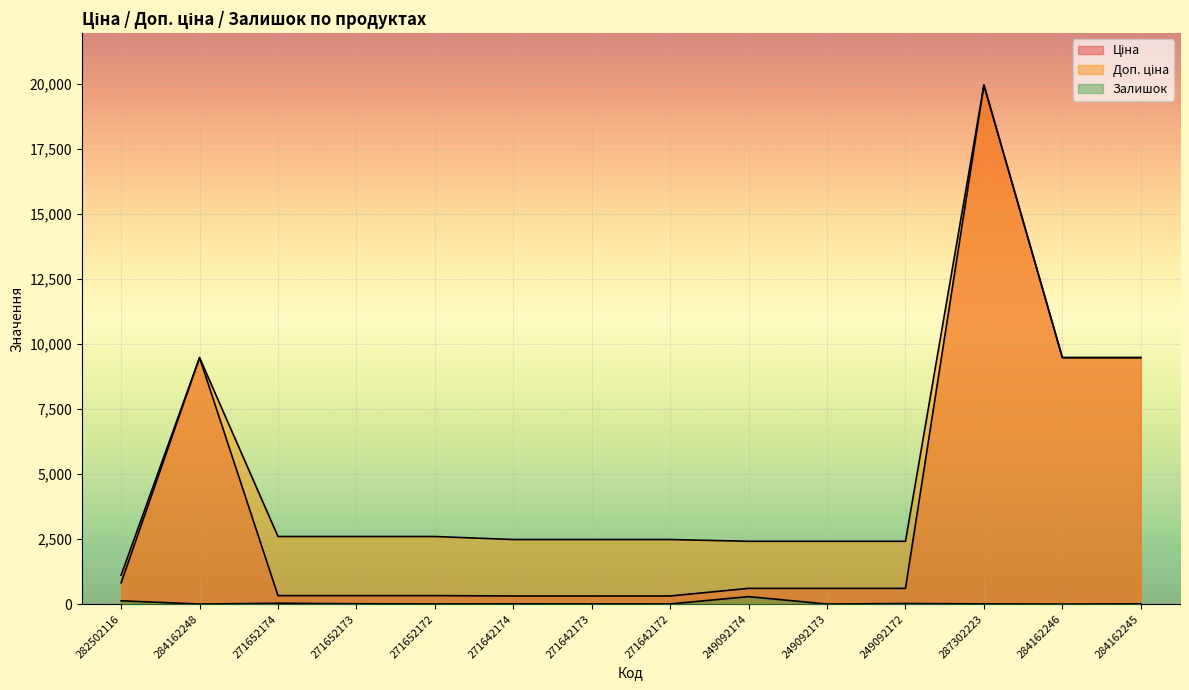

At how many categories does at least one series exceed 5673?

4